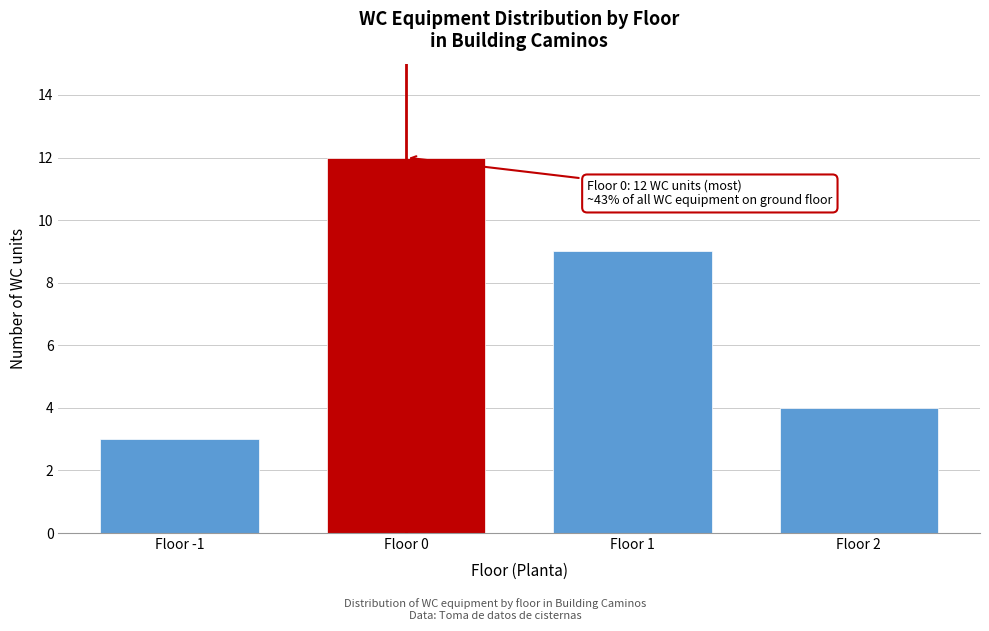

Reading left to right, what are all the values shown in this chart?

Floor -1=3	Floor 0=12	Floor 1=9	Floor 2=4